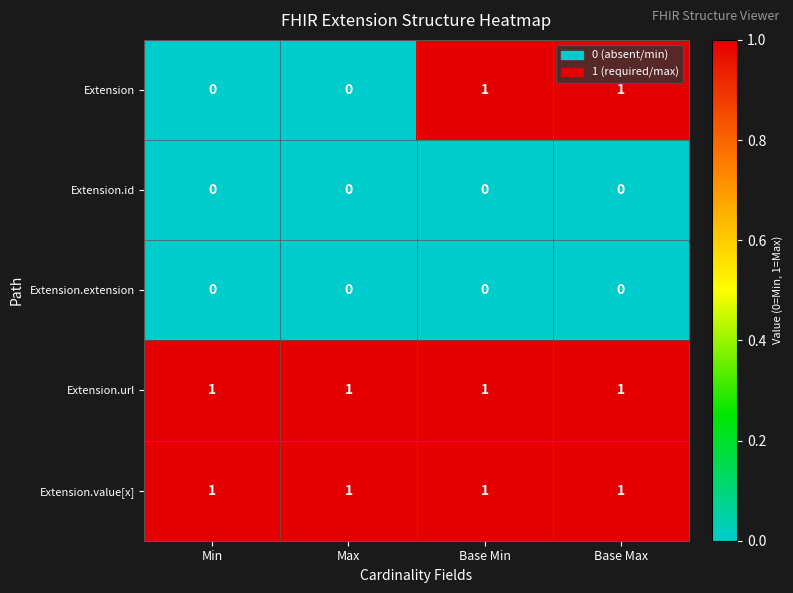

At how many categories does at least one series exceed 0?

4